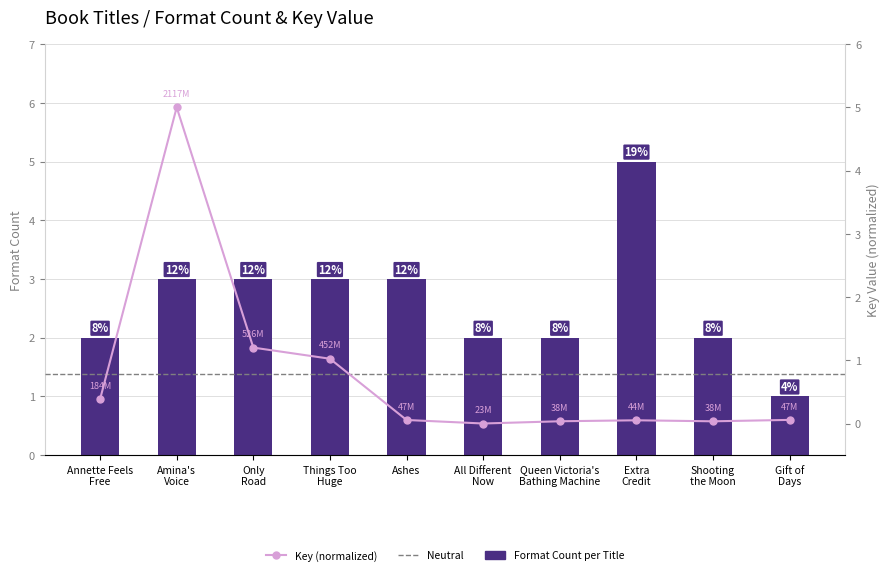

Count the number of categories in the chart.

10